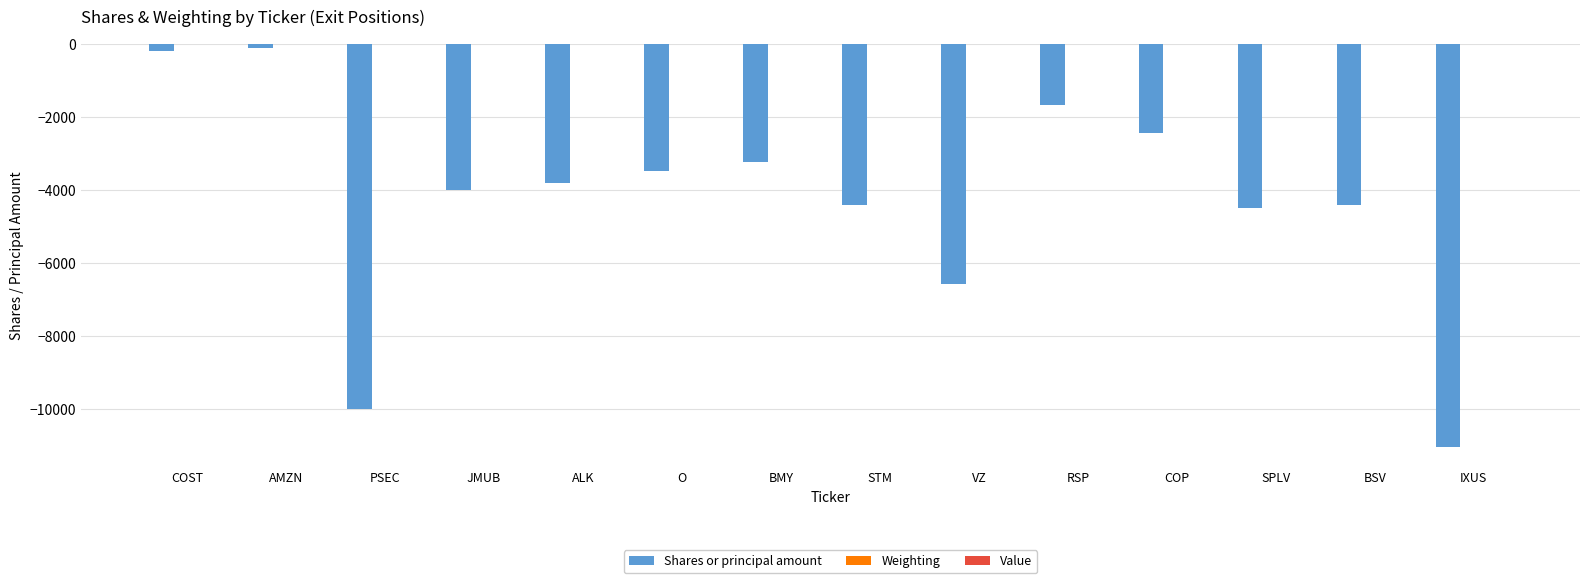

What is the sum of all Shares or principal amount values?

-59842.0